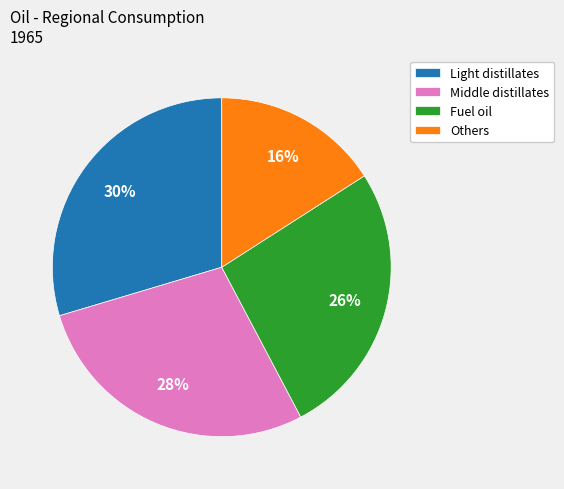

Does any single category account for the majority?

No